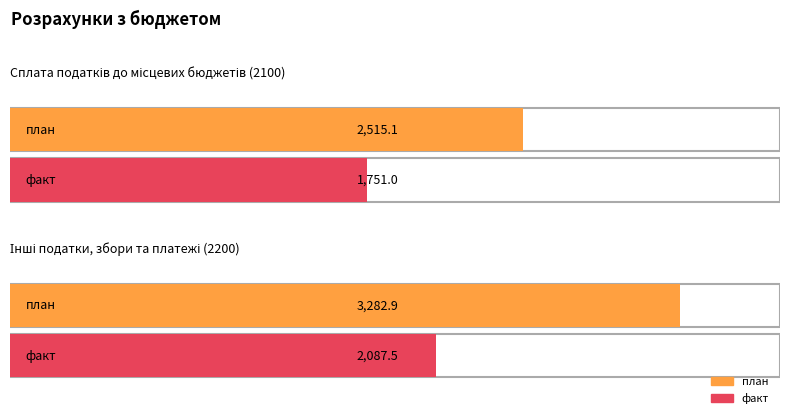

Which series has the widest spread of values?

план